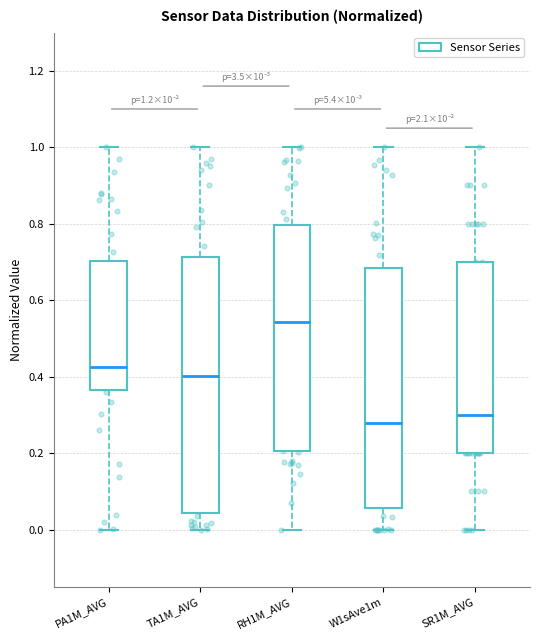

Which box has the highest median line?

RH1M_AVG